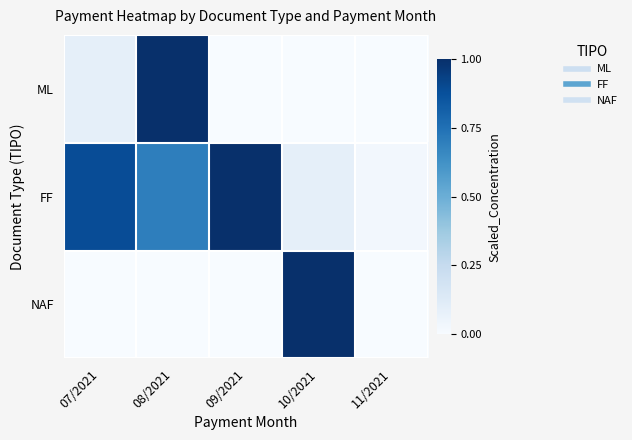

Reading right to left, list all the values displayed in this chart.

ML: 11/2021=0.0	10/2021=0.0	09/2021=0.0	08/2021=1.0	07/2021=0.1
FF: 11/2021=0.0	10/2021=0.1	09/2021=1.0	08/2021=0.7	07/2021=0.9
NAF: 11/2021=0.0	10/2021=1.0	09/2021=0.0	08/2021=0.0	07/2021=0.0